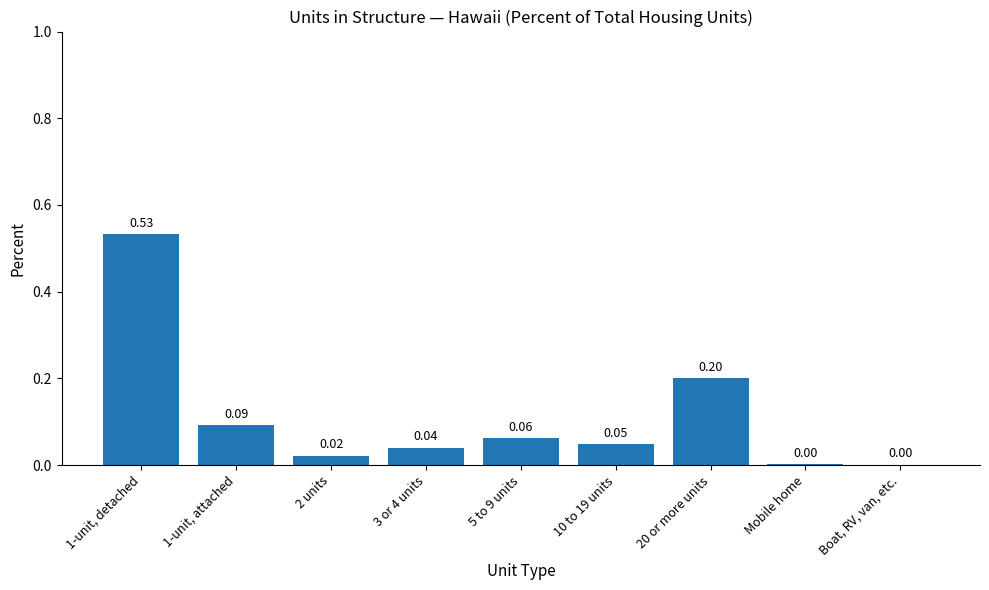

What is the sum of the values at 3 or 4 units and 1-unit, detached?

0.6